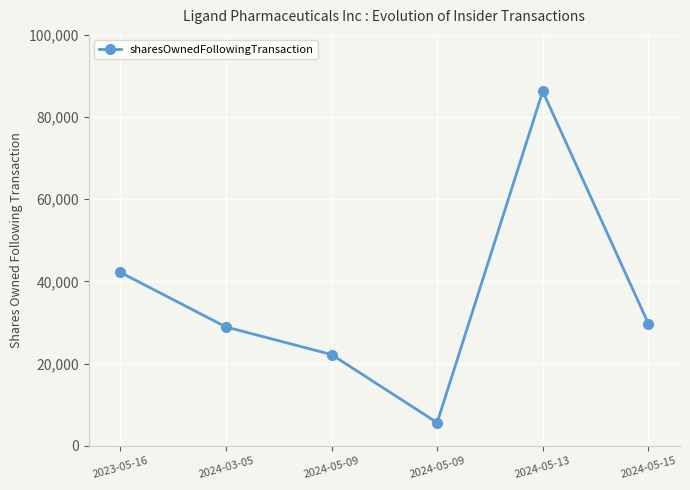

Rank the categories by value from highest to lowest.

2024-05-13, 2023-05-16, 2024-05-15, 2024-03-05, 2024-05-09, 2024-05-09